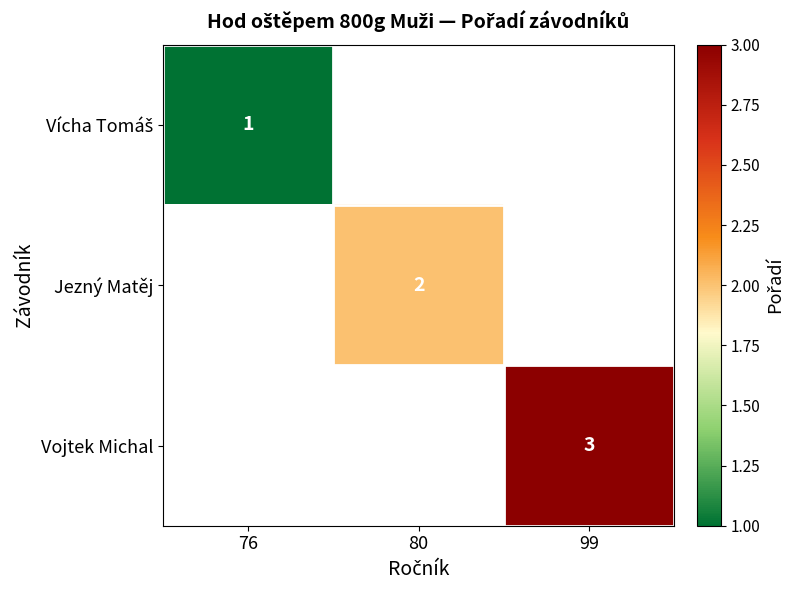

What is the maximum value shown in the chart?

3.0